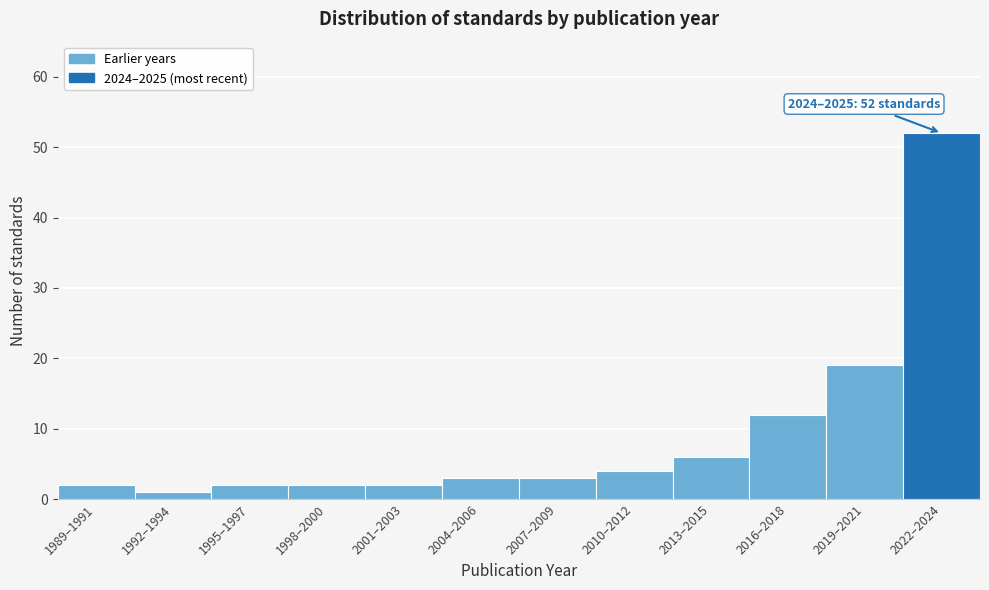

Reading right to left, transcribe all the data shown in this chart.

2022–2024=52	2019–2021=19	2016–2018=12	2013–2015=6	2010–2012=4	2007–2009=3	2004–2006=3	2001–2003=2	1998–2000=2	1995–1997=2	1992–1994=1	1989–1991=2